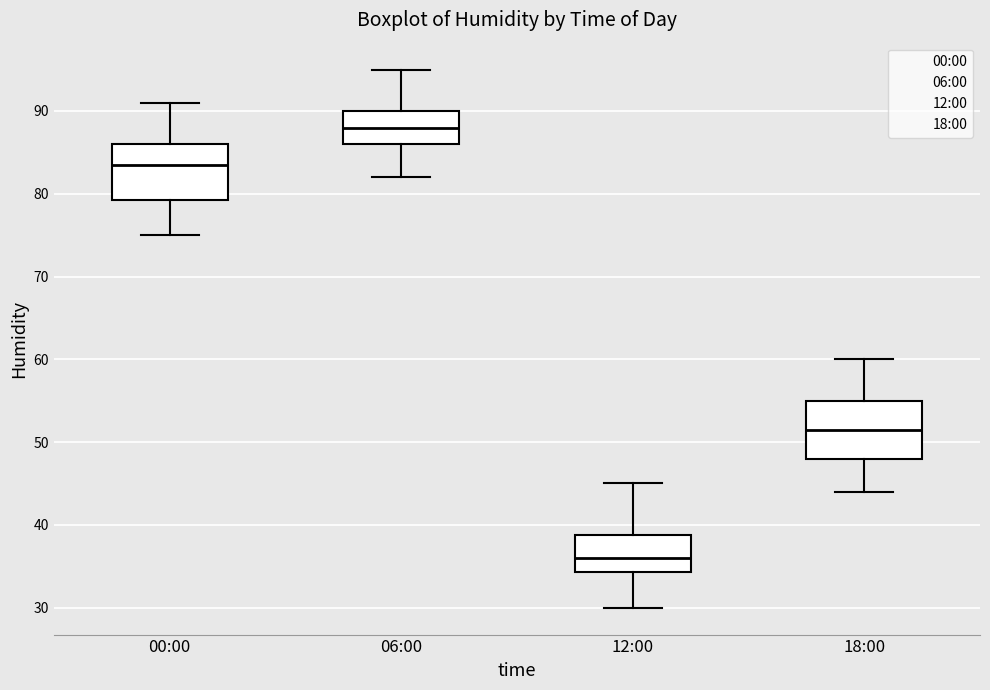

Reading left to right, transcribe this box plot: for each box, give where its median line is, the range the box spans, and where its two whiskers end, as read against the y-axis. The values are not printed on the chart, so give them approximately, as read against the axis.

00:00: median 84, box 79 to 86, whiskers 75 to 91
06:00: median 88, box 86 to 90, whiskers 82 to 95
12:00: median 36, box 34 to 39, whiskers 30 to 45
18:00: median 52, box 48 to 55, whiskers 44 to 60